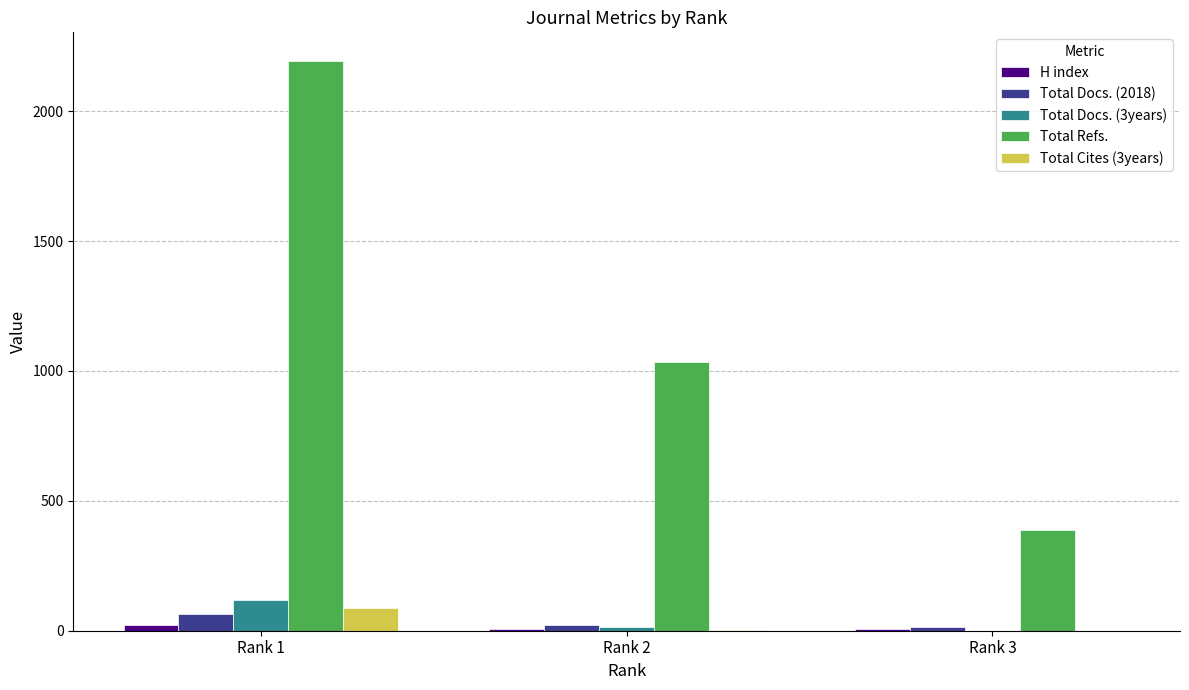

At which category is the sum across all series the highest?

Rank 1